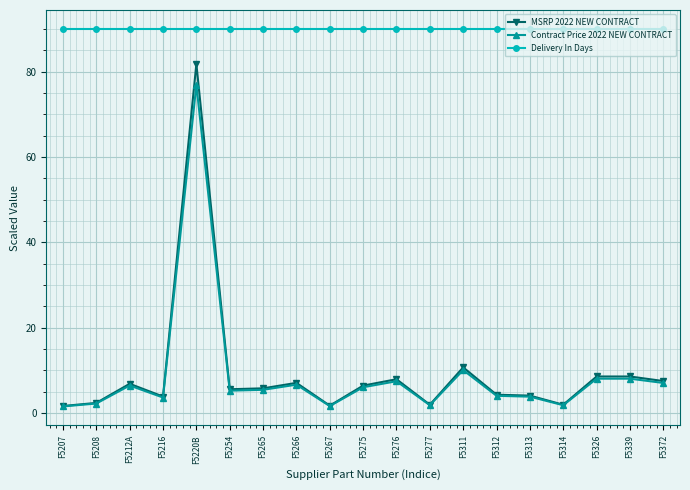

What is the maximum value for Contract Price 2022 NEW CONTRACT?

76.9